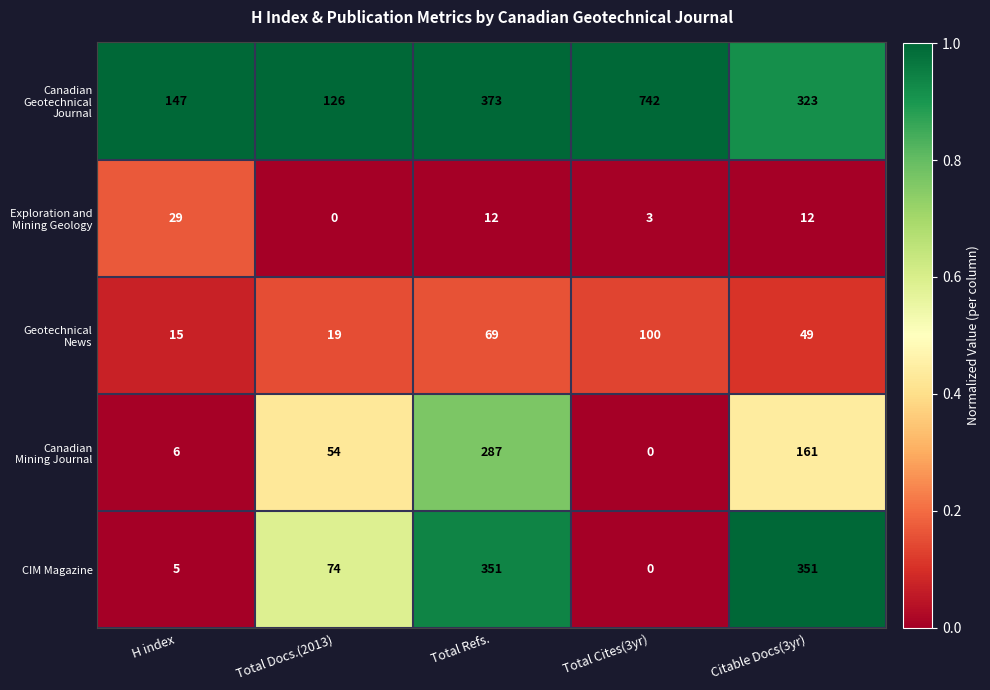

What is the greatest value displayed?

742